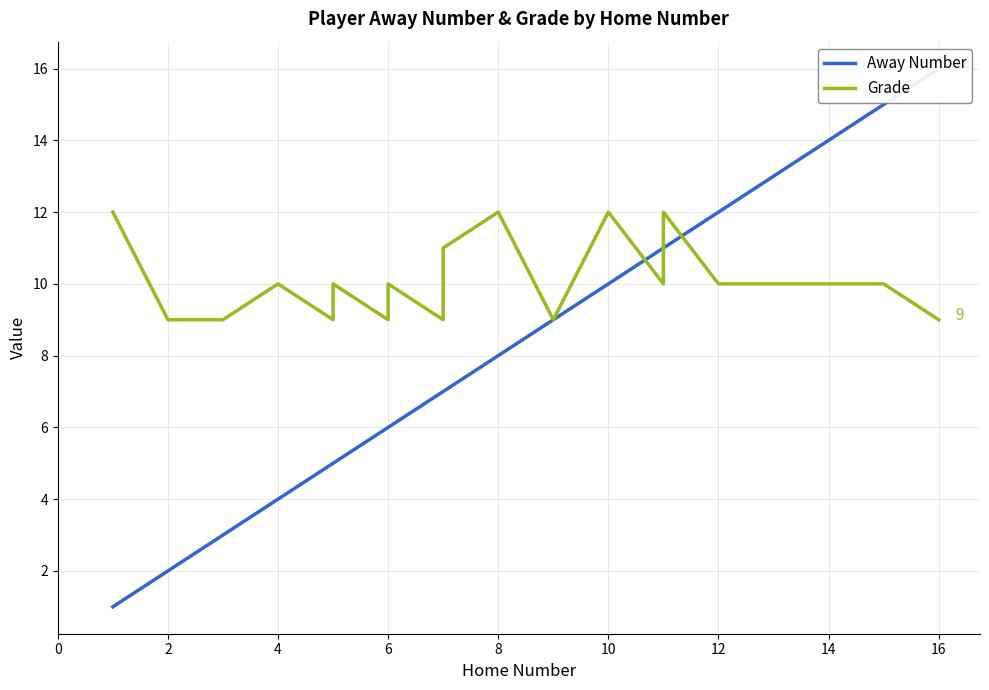

What are all the series names shown in the legend?

Away Number, Grade